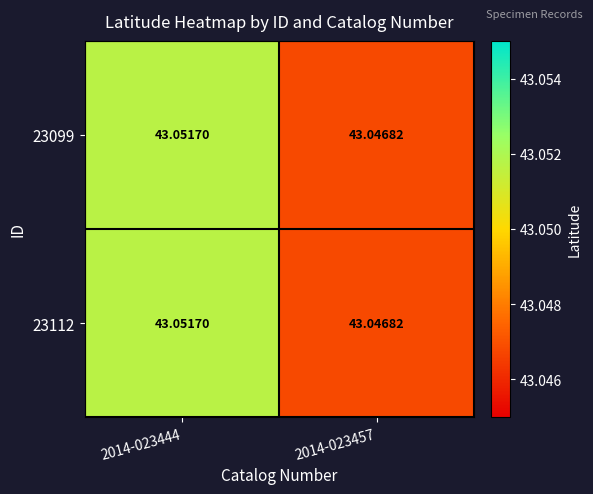

Is the value of 23099 at 2014-023457 greater than the value of 23112 at 2014-023444?

No